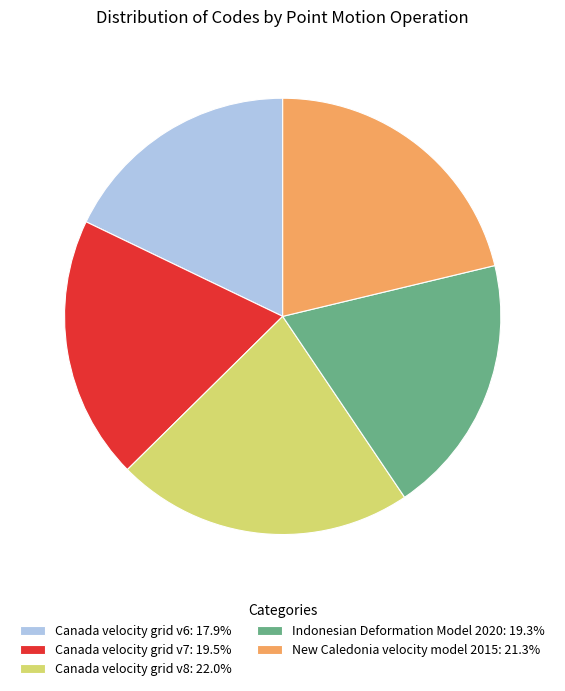

True or false: New Caledonia velocity model 2015 accounts for 21% of the total.

True